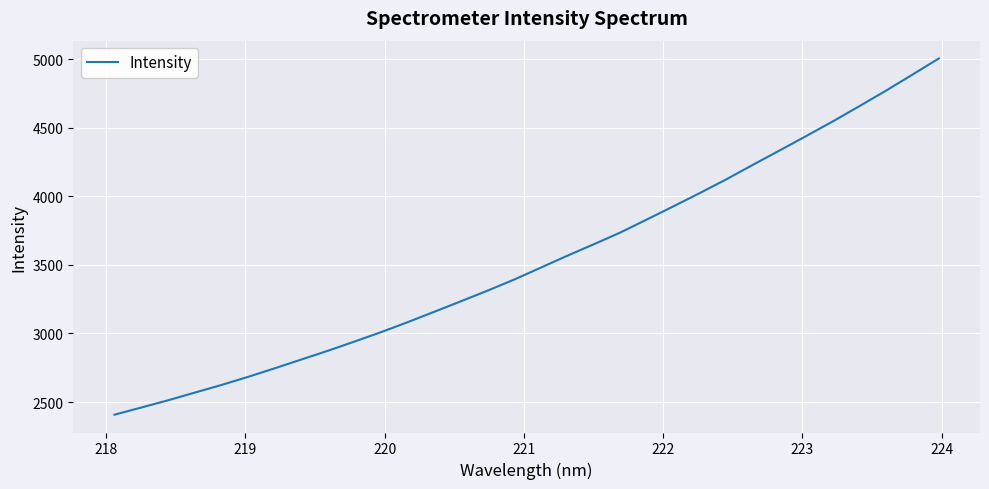

What is the difference between the maximum and minimum values?

2597.0